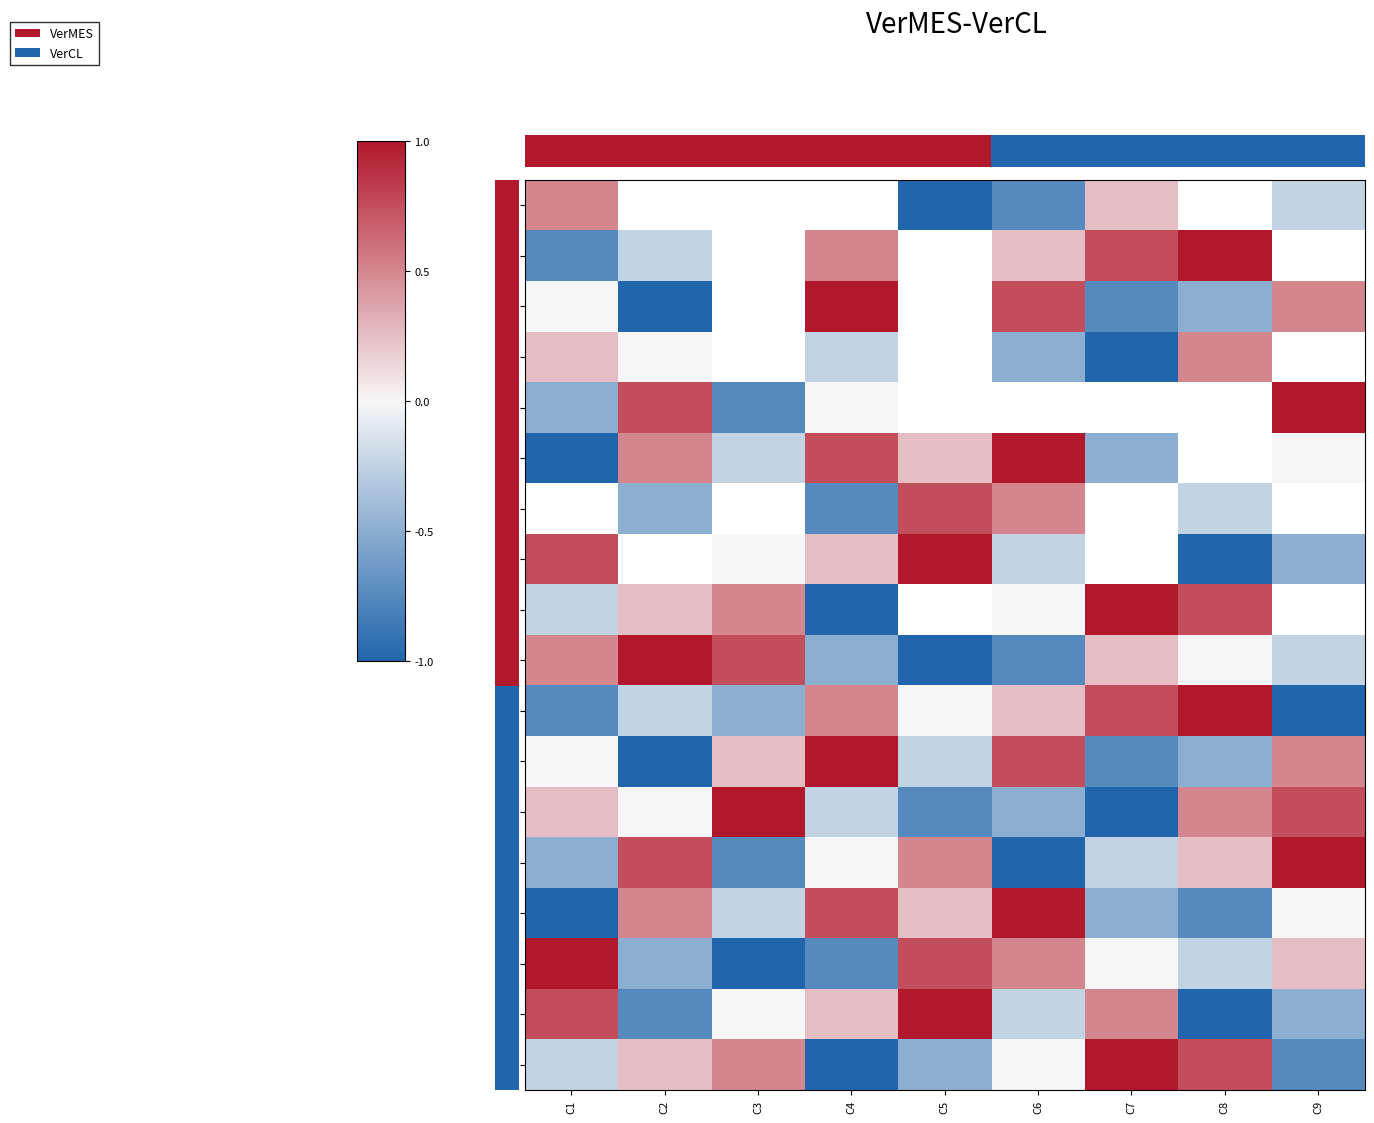

What is the minimum value for R11?

-1.0